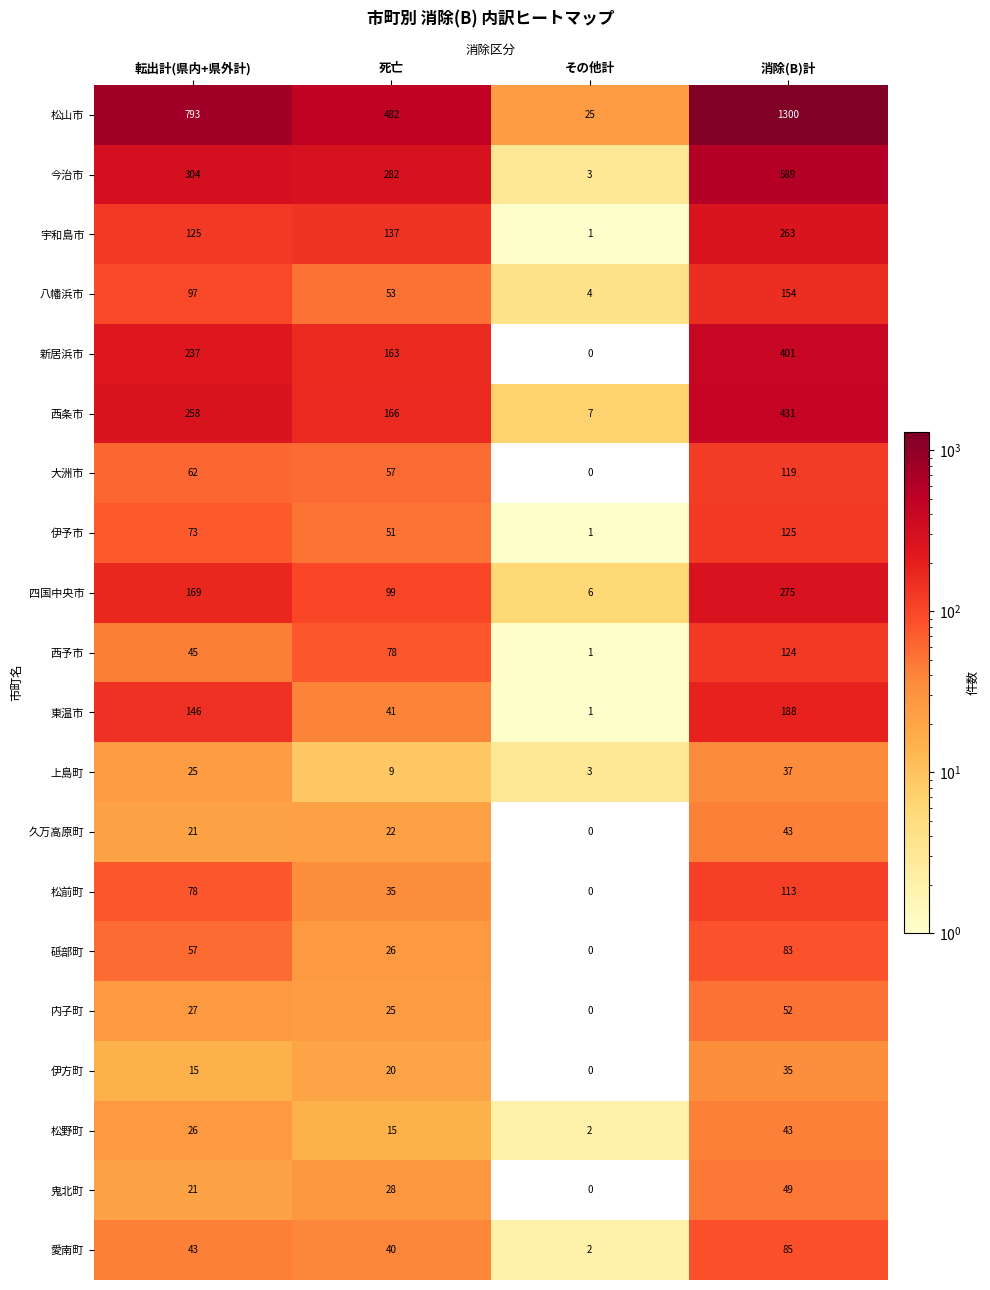

Which series has the largest total across all categories?

松山市